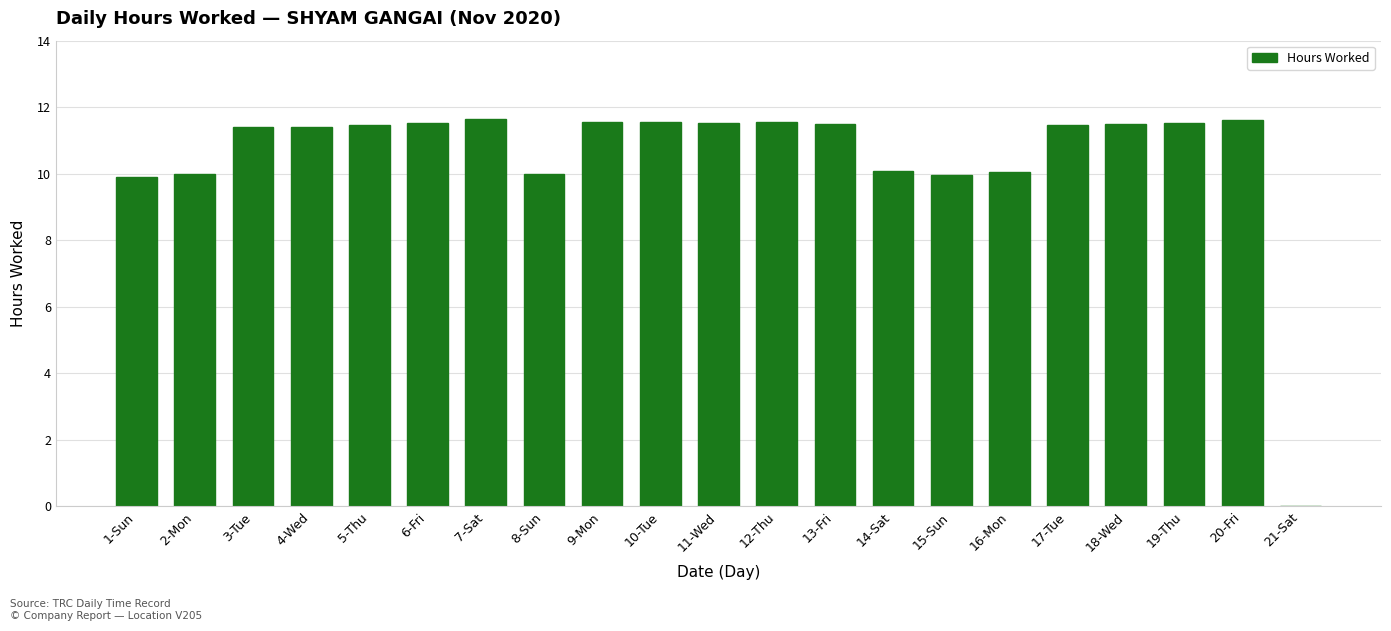

Is it true that the value at 16-Mon is 10.0?

True